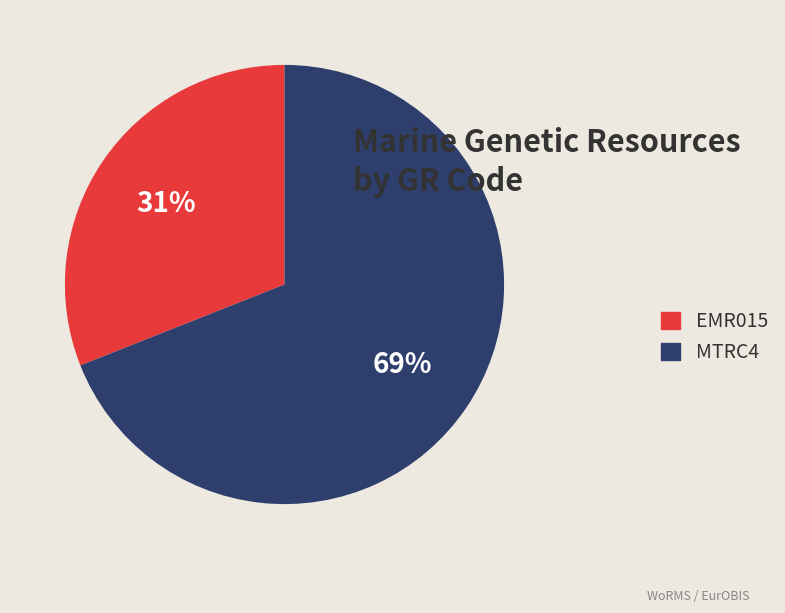

Which has a higher value, EMR015 or MTRC4?

MTRC4